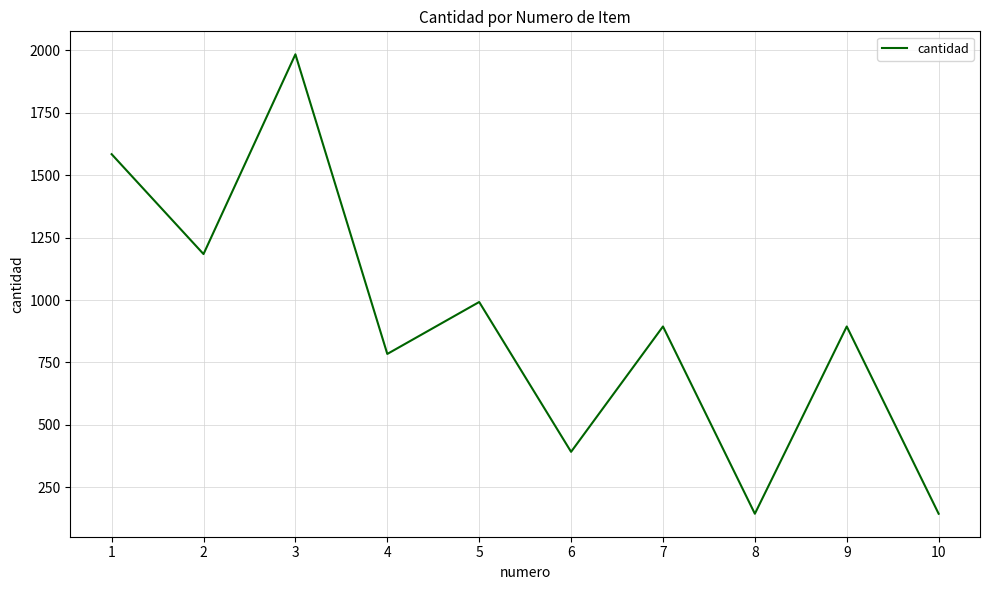

What is the ratio of the value at 9 to the value at 8?

6.2